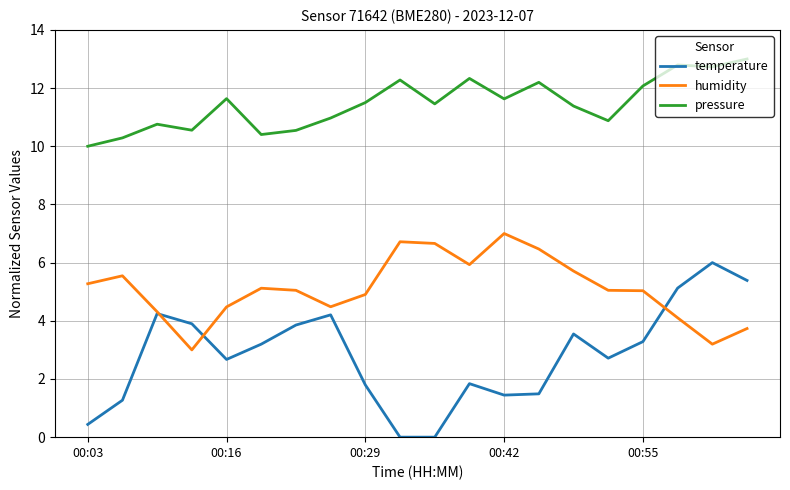

Which series has the widest spread of values?

temperature